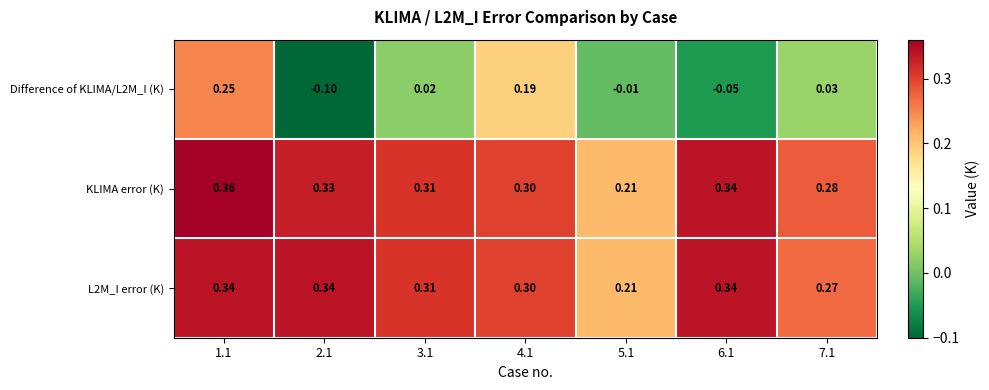

Which series has the largest total across all categories?

KLIMA error (K)